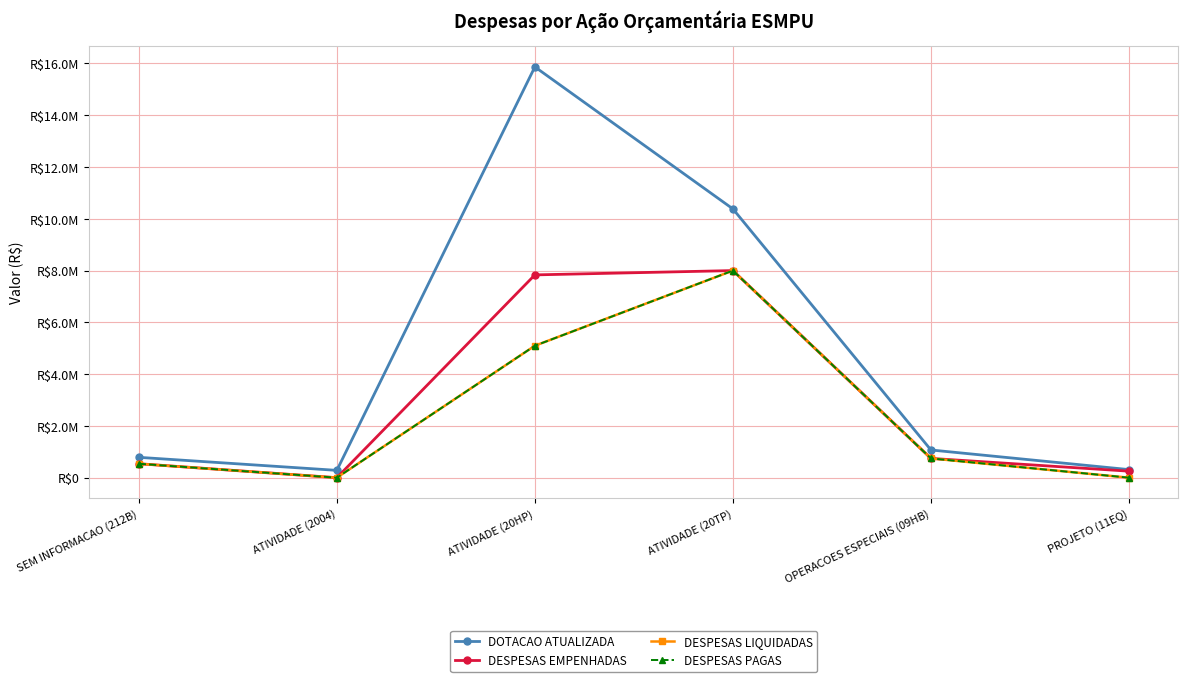

Reading left to right, what are all the values shown in this chart?

DOTACAO ATUALIZADA: 786495.0	282884.0	15866361.0	10381812.0	1070307.0	312528.0
DESPESAS EMPENHADAS: 539491.2	0.0	7832825.0	7999655.2	745027.8	251964.9
DESPESAS LIQUIDADAS: 538002.0	0.0	5096610.7	7999059.6	745027.8	0.0
DESPESAS PAGAS: 538002.0	0.0	5096610.7	7999059.6	745027.8	0.0